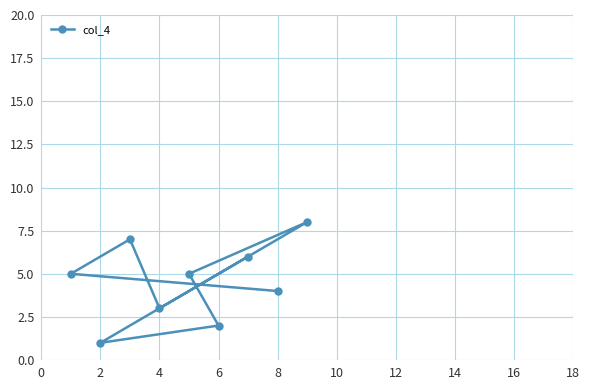

What is the difference between the maximum and minimum values?

7